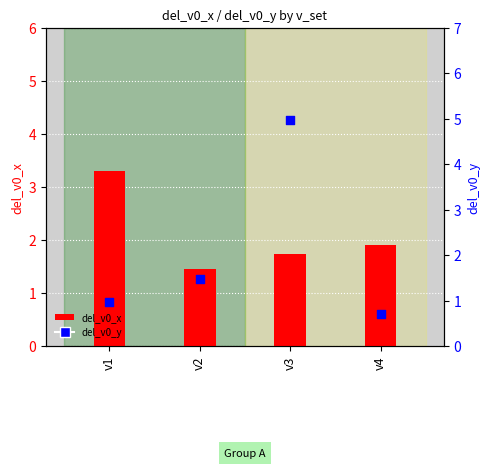

Which series has the largest total across all categories?

del_v0_x